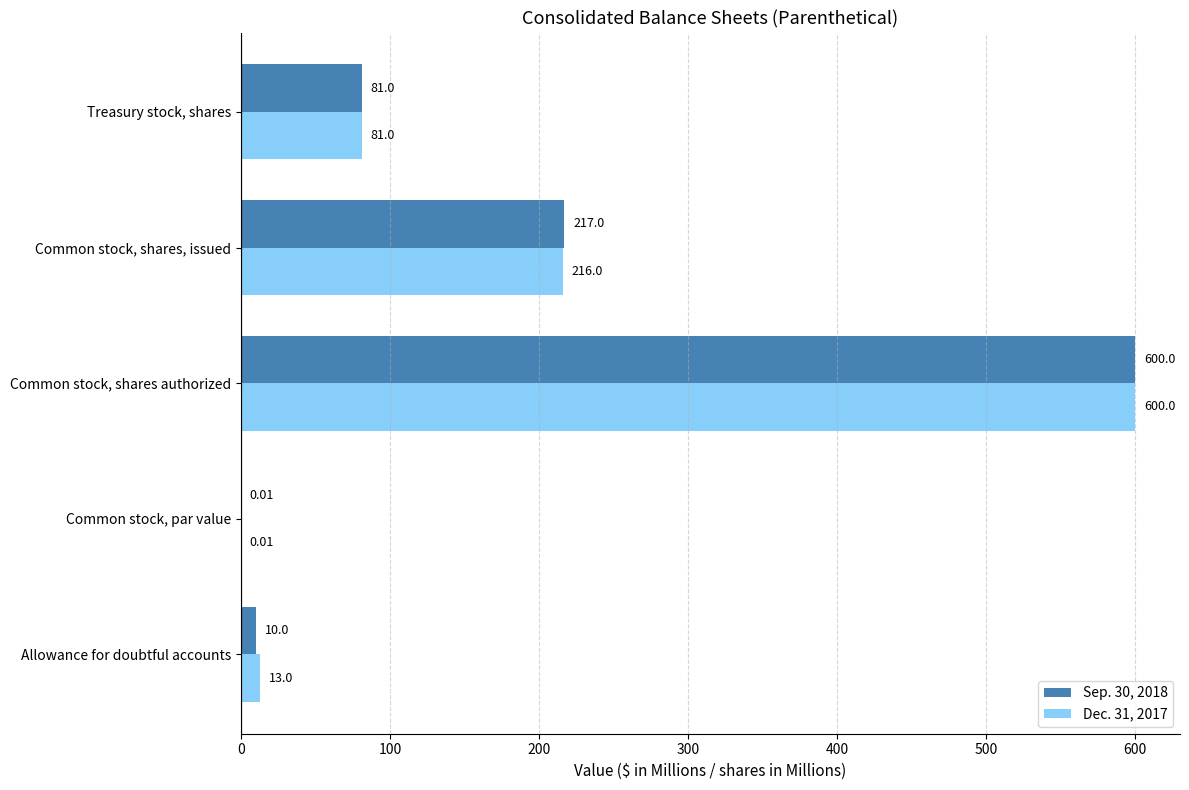

Where is Dec. 31, 2017 nearest to the value 300?

Common stock, shares, issued